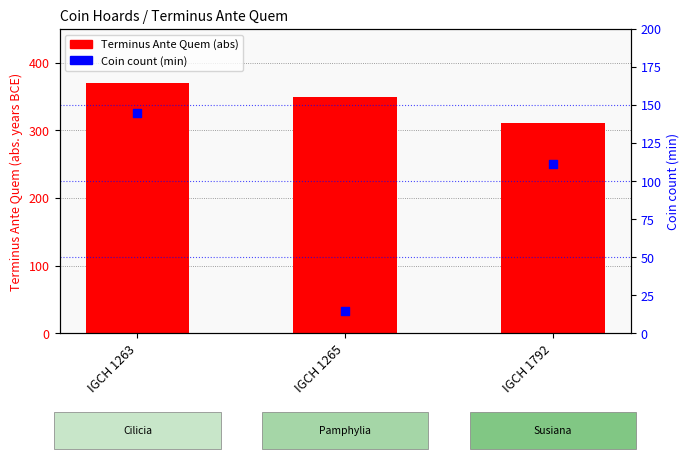

At which category is the sum across all series the highest?

IGCH 1263